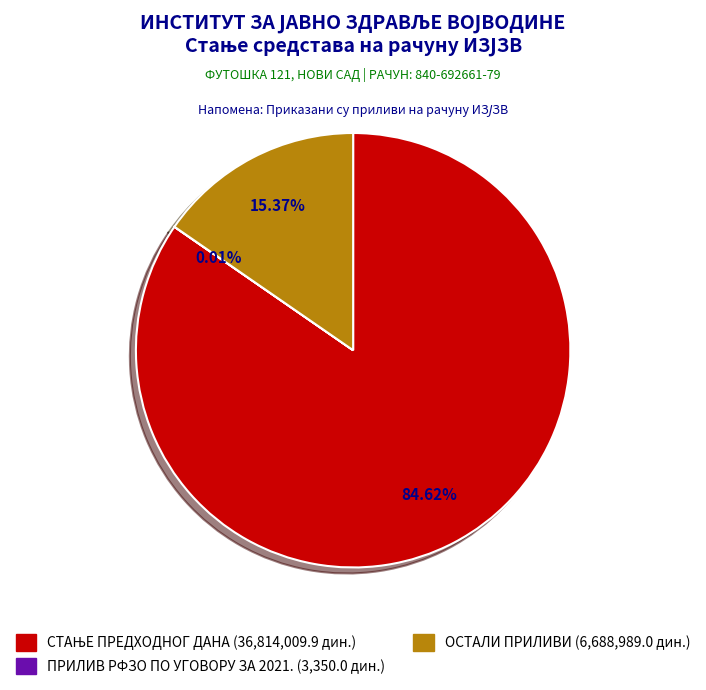

To the nearest percent, what portion does СТАЊЕ ПРЕДХОДНОГ ДАНА represent?

85%